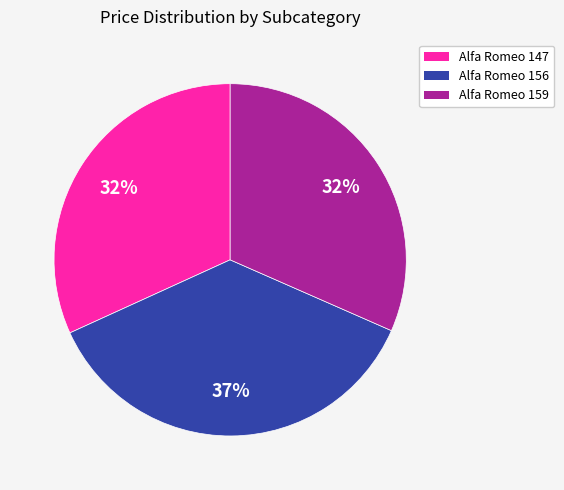

Does any single category account for the majority?

No